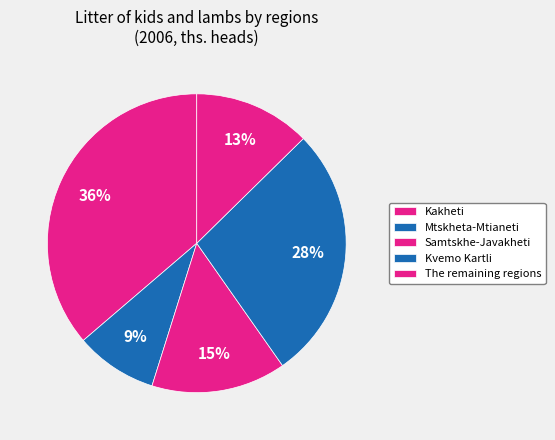

Is there a majority slice in this chart?

No